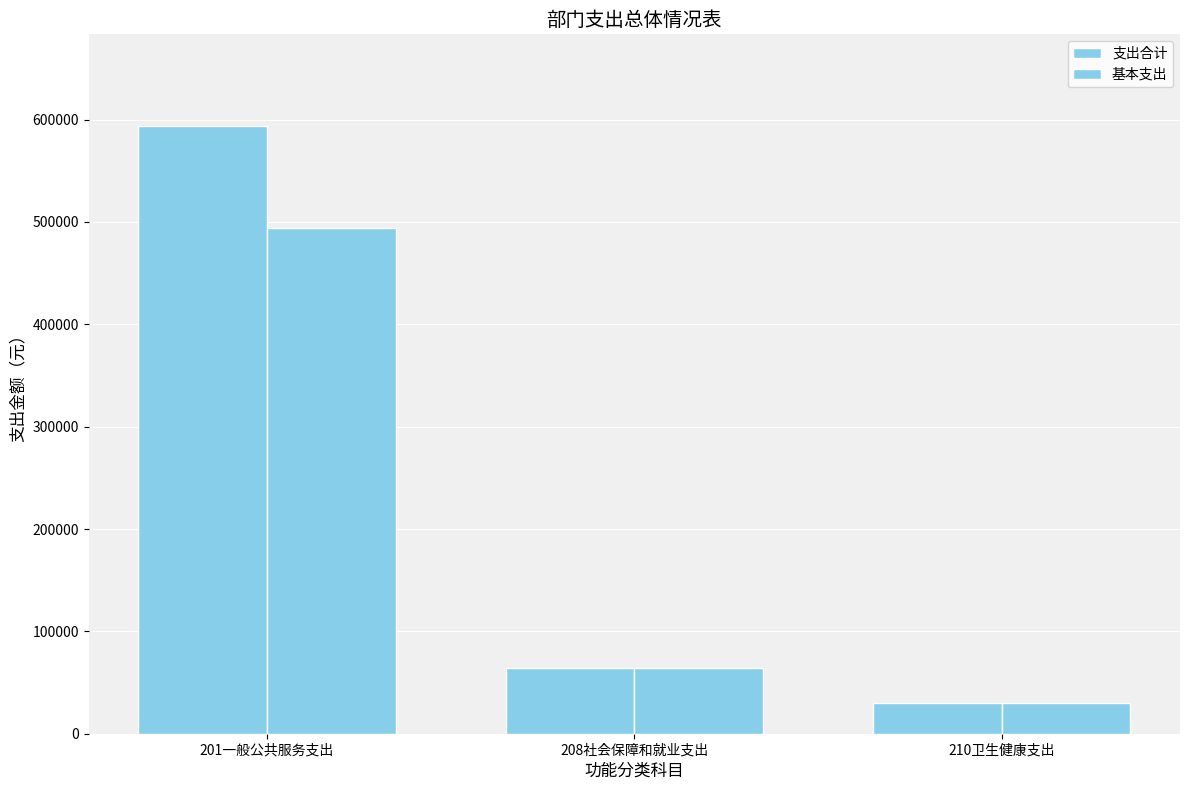

How many bars are there in total?

6